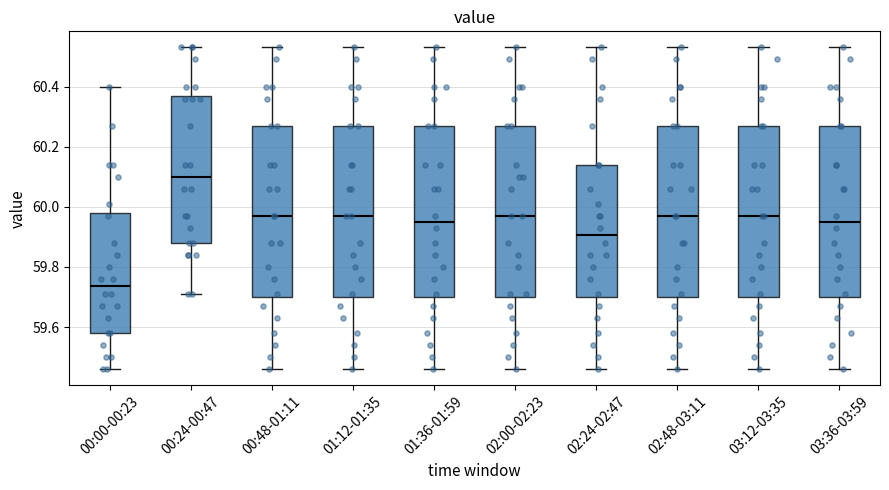

Reading left to right, transcribe this box plot: for each box, give where its median line is, the range the box spans, and where its two whiskers end, as read against the y-axis. The values are not printed on the chart, so give them approximately, as read against the axis.

00:00-00:23: median 59.74, box 59.58 to 59.98, whiskers 59.46 to 60.40
00:24-00:47: median 60.10, box 59.88 to 60.38, whiskers 59.72 to 60.54
00:48-01:11: median 59.98, box 59.70 to 60.28, whiskers 59.46 to 60.54
01:12-01:35: median 59.98, box 59.70 to 60.28, whiskers 59.46 to 60.54
01:36-01:59: median 59.96, box 59.70 to 60.28, whiskers 59.46 to 60.54
02:00-02:23: median 59.98, box 59.70 to 60.28, whiskers 59.46 to 60.54
02:24-02:47: median 59.90, box 59.70 to 60.14, whiskers 59.46 to 60.54
02:48-03:11: median 59.98, box 59.70 to 60.28, whiskers 59.46 to 60.54
03:12-03:35: median 59.98, box 59.70 to 60.28, whiskers 59.46 to 60.54
03:36-03:59: median 59.96, box 59.70 to 60.28, whiskers 59.46 to 60.54